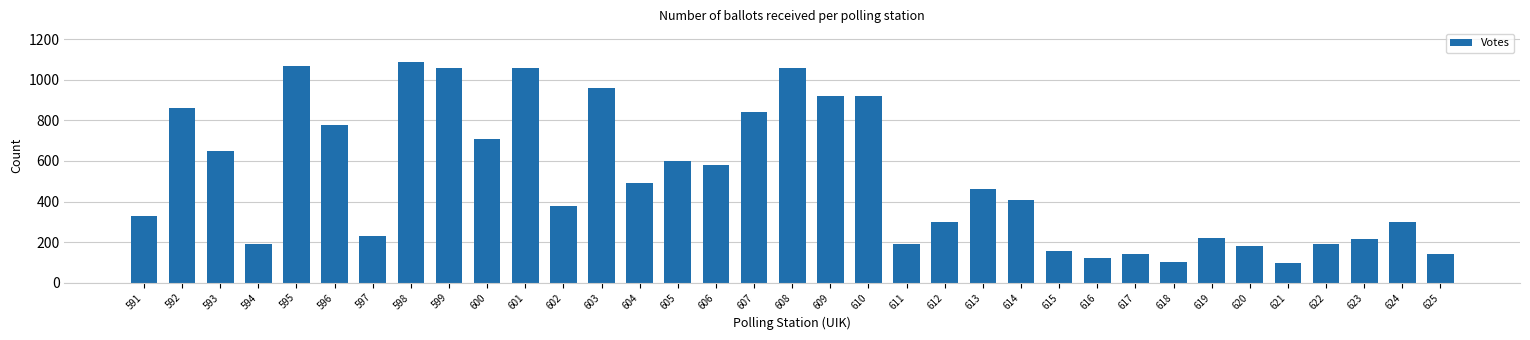

What is the change in value from 601 to 622?

-870